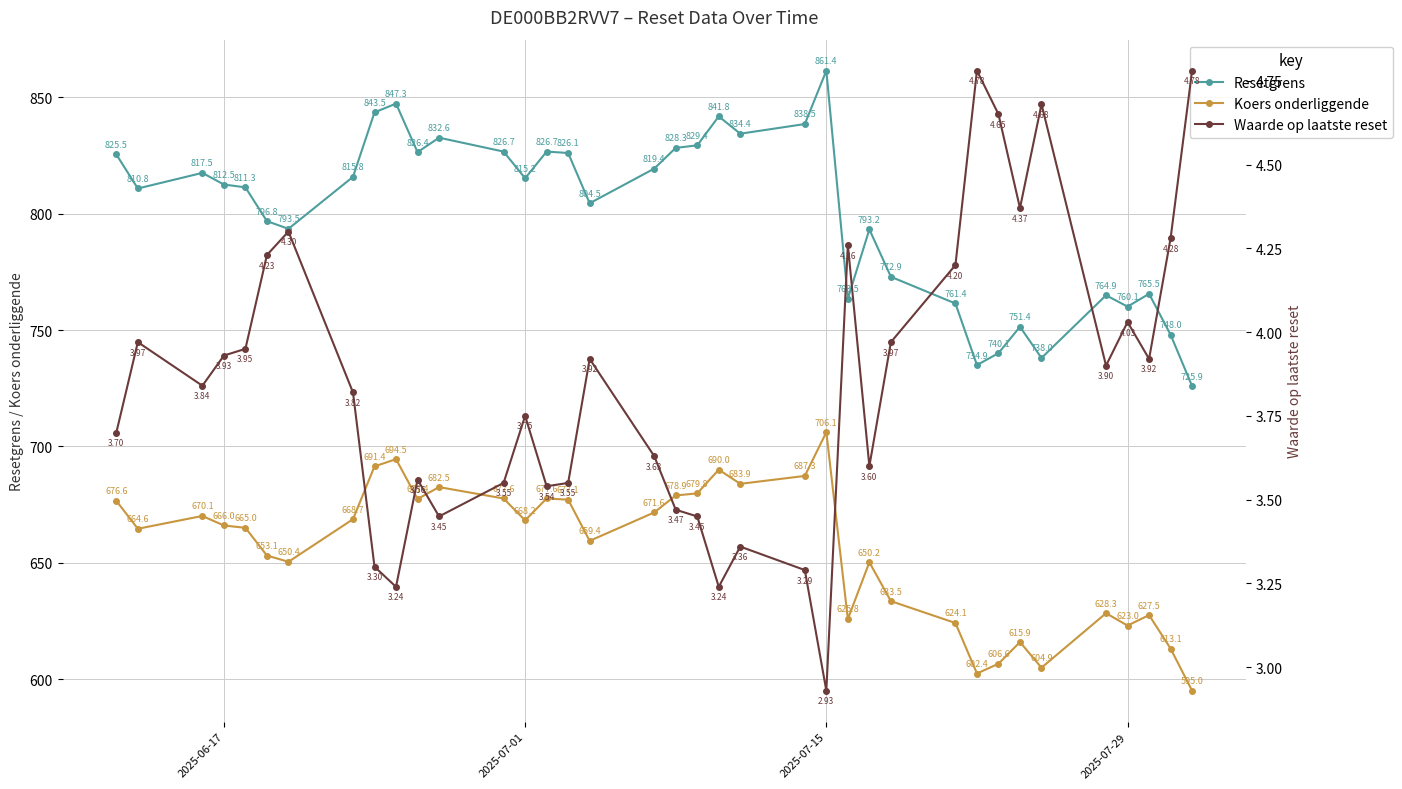

True or false: Koers onderliggende has a value of 441.6 at 2025-07-15.

False